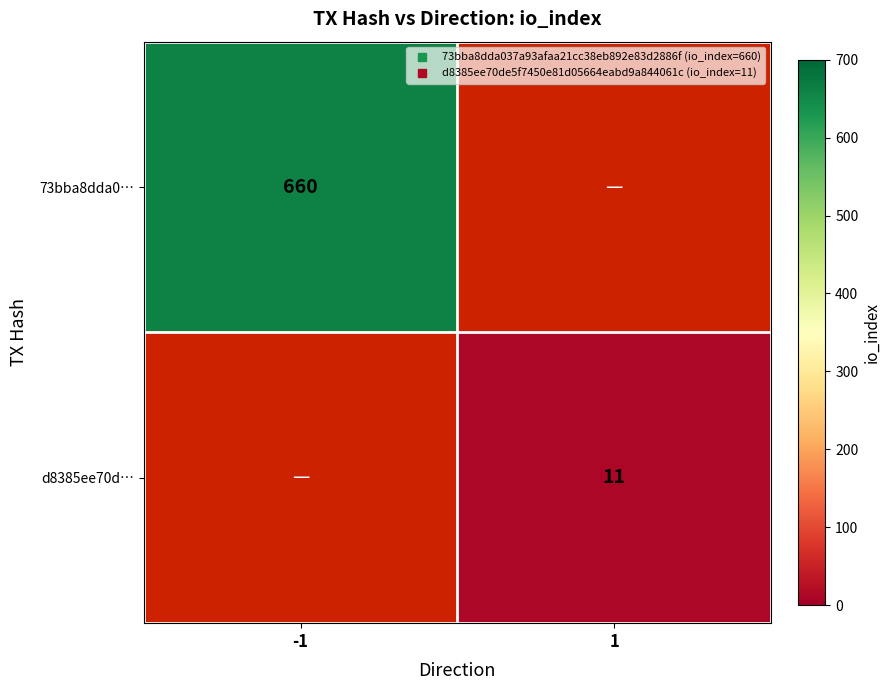

Which category has the lowest value in the 73bba8dda0… series?

-1